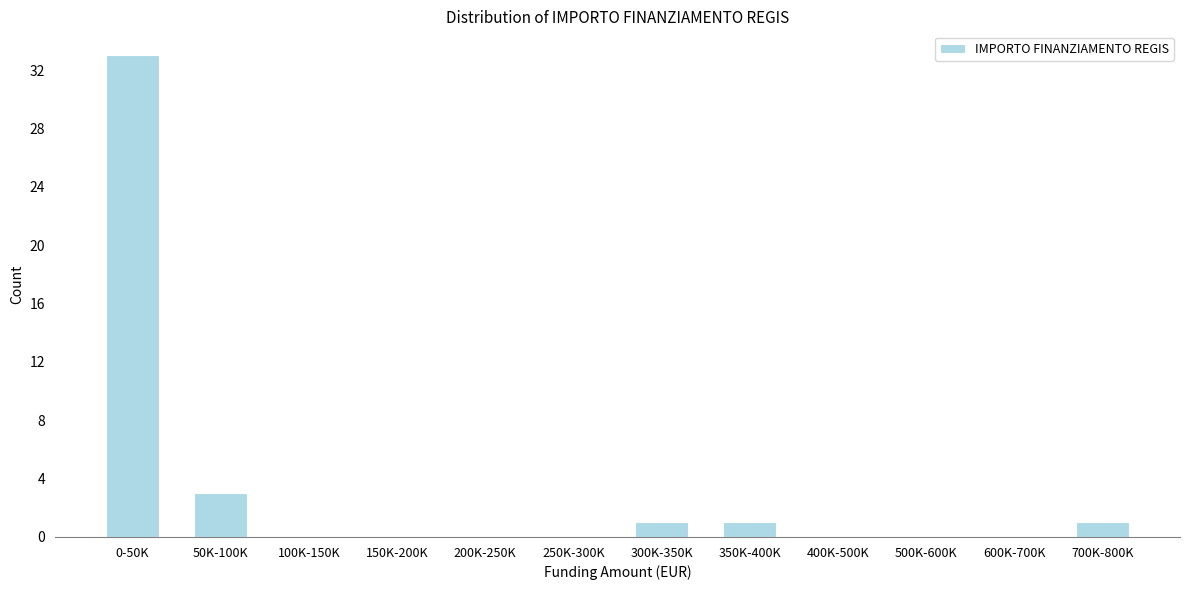

Reading left to right, extract all data points from this chart.

0-50K=33	50K-100K=3	100K-150K=0	150K-200K=0	200K-250K=0	250K-300K=0	300K-350K=1	350K-400K=1	400K-500K=0	500K-600K=0	600K-700K=0	700K-800K=1